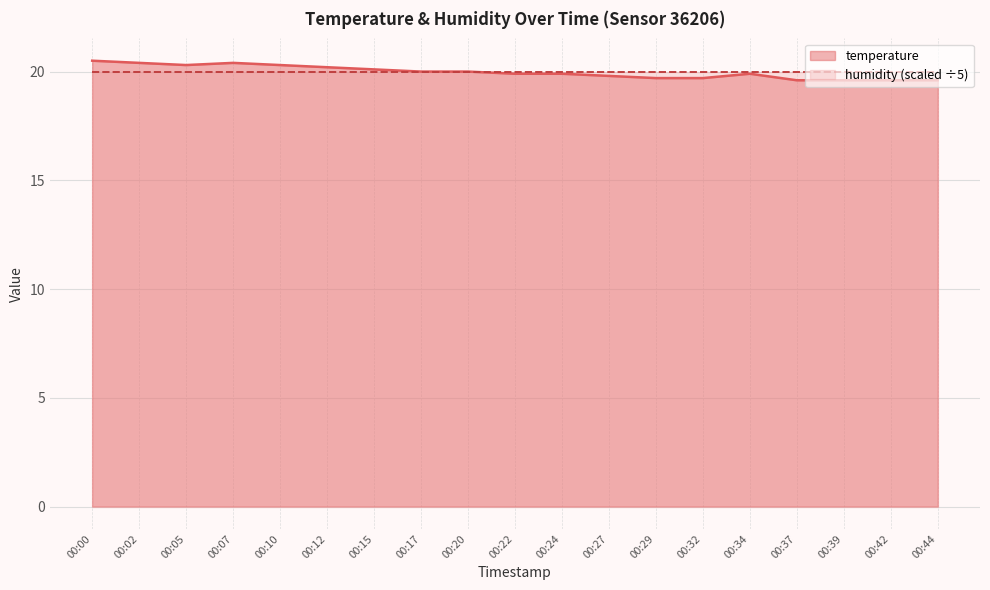

List the labels in order of value, largest first.

00:00, 00:02, 00:07, 00:05, 00:10, 00:12, 00:15, 00:17, 00:20, 00:22, 00:24, 00:34, 00:27, 00:29, 00:32, 00:37, 00:39, 00:42, 00:44